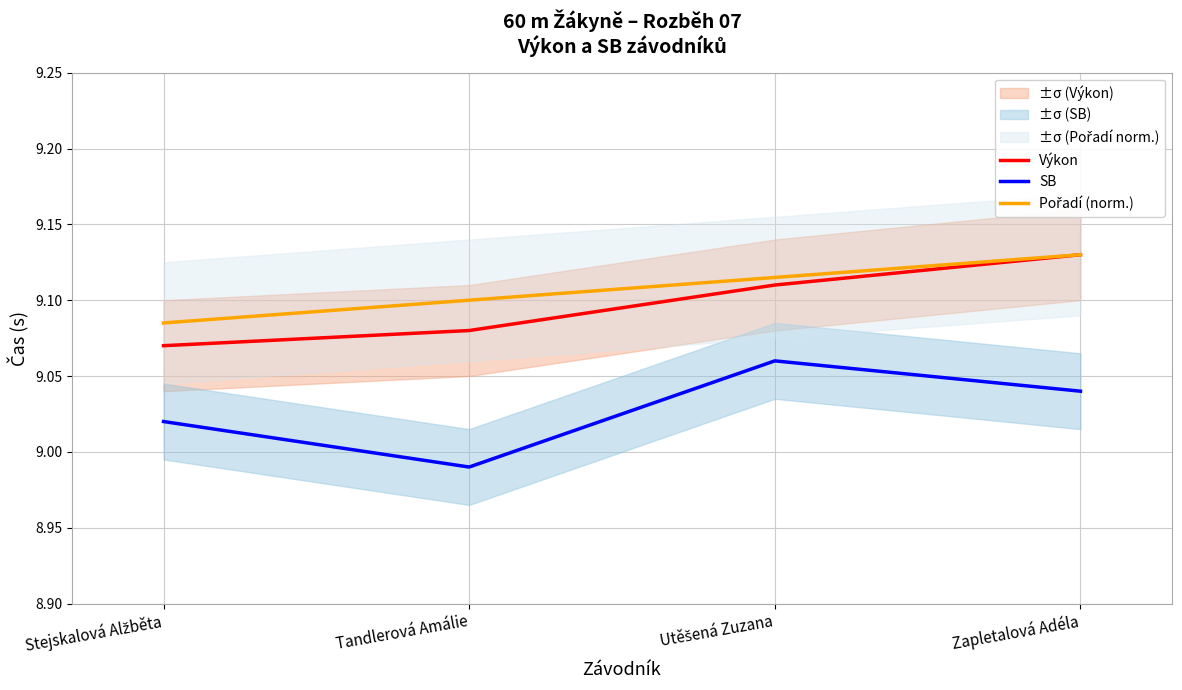

What position from the right is Zapletalová Adéla?

1